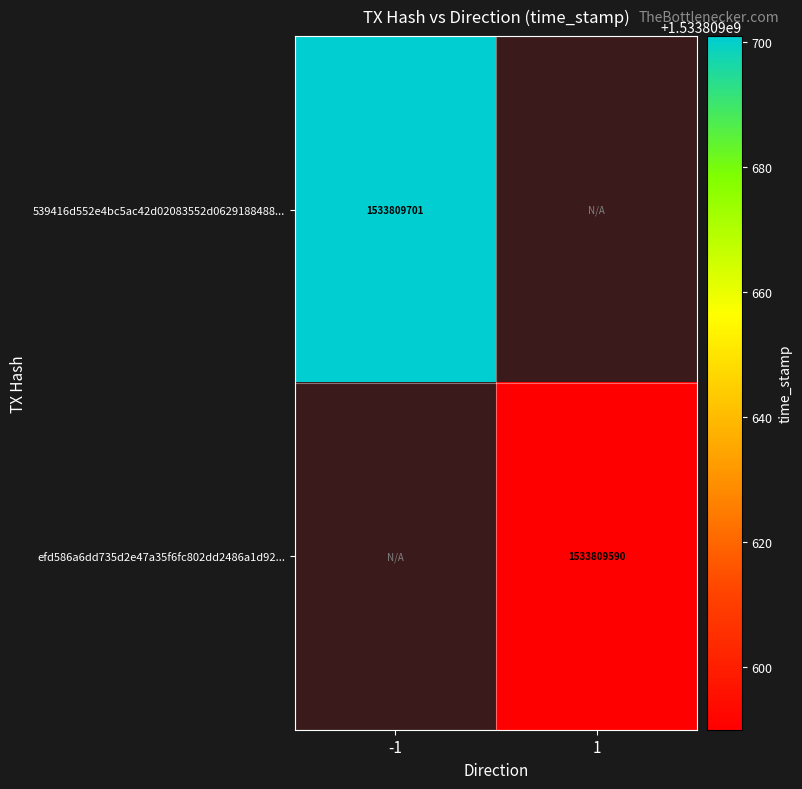

True or false: efd586a6dd735d2e47a35f6fc802dd2486a1d92... has a value of 1533809590 at 1.

True